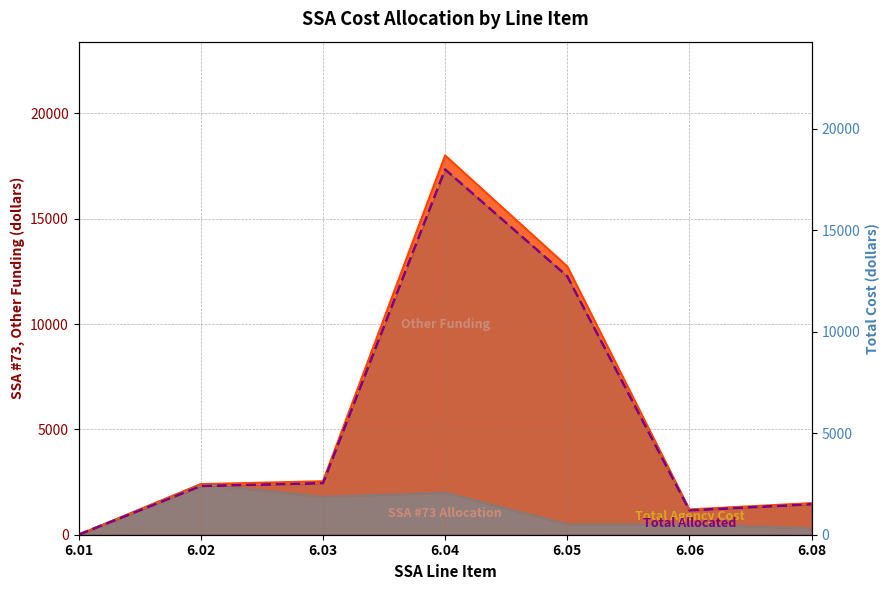

Where is the first local maximum for Total Allocated?

6.04